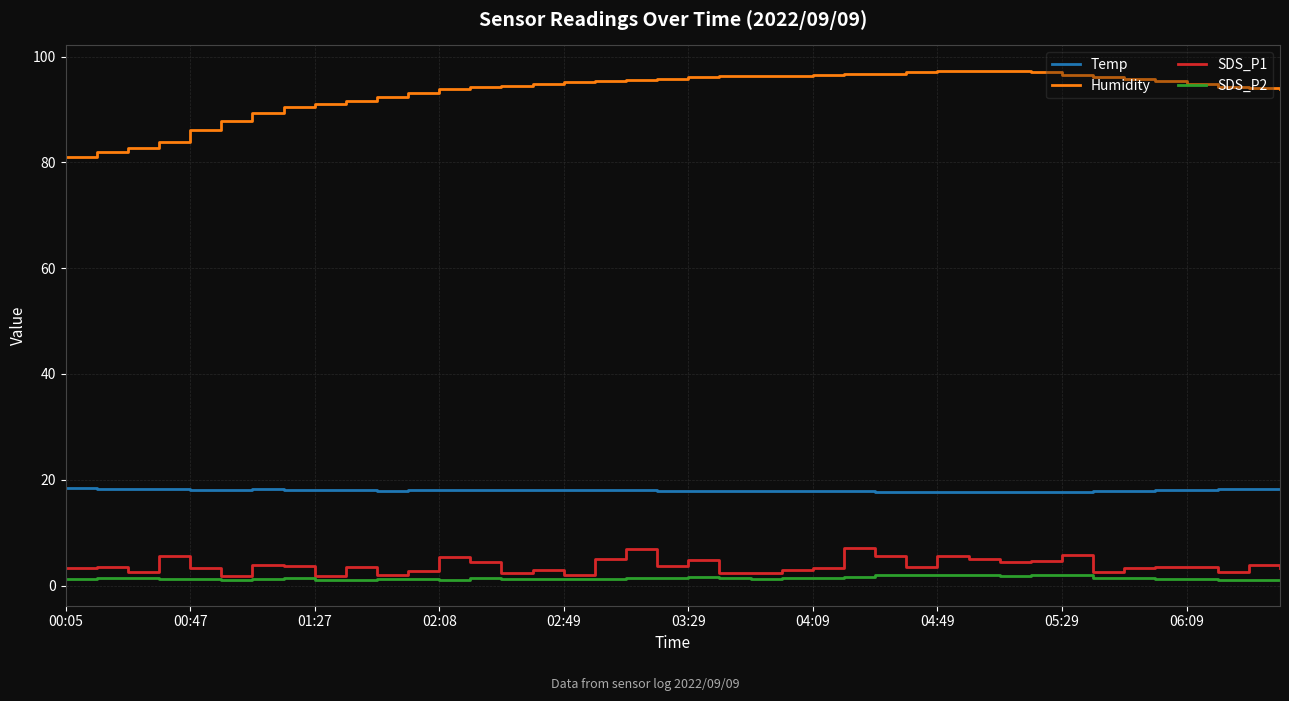

What is the highest value of the Temp series?

18.4